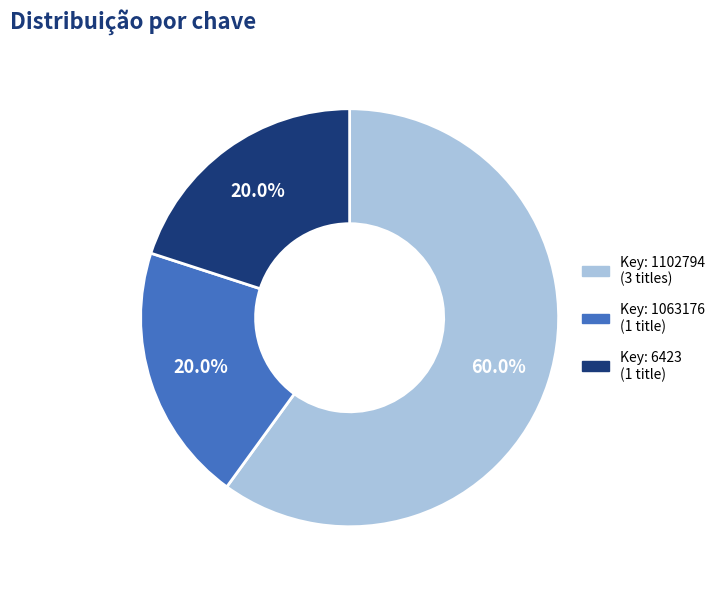

Is there a majority slice in this chart?

Yes